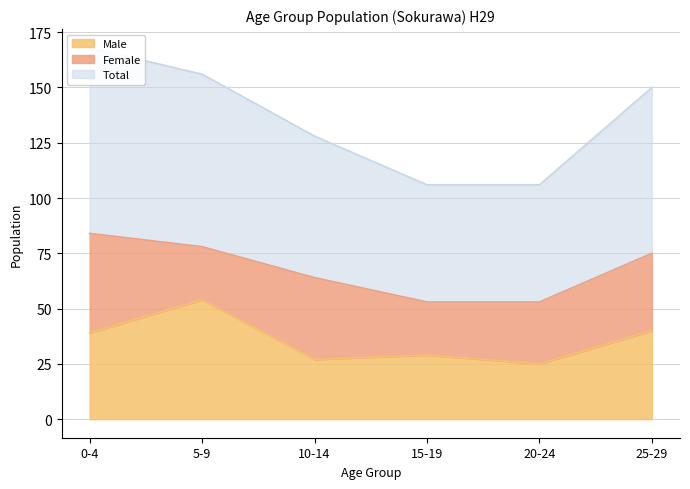

True or false: Male and Total intersect in this chart.

False